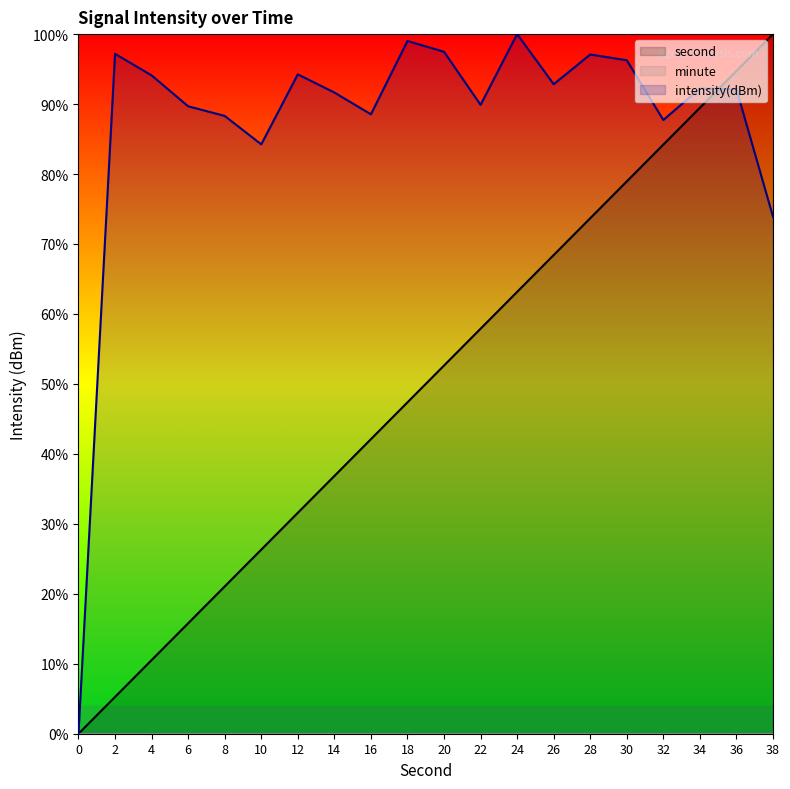

What is the difference between the second highest and minimum values in the intensity(dBm) series?

99.0